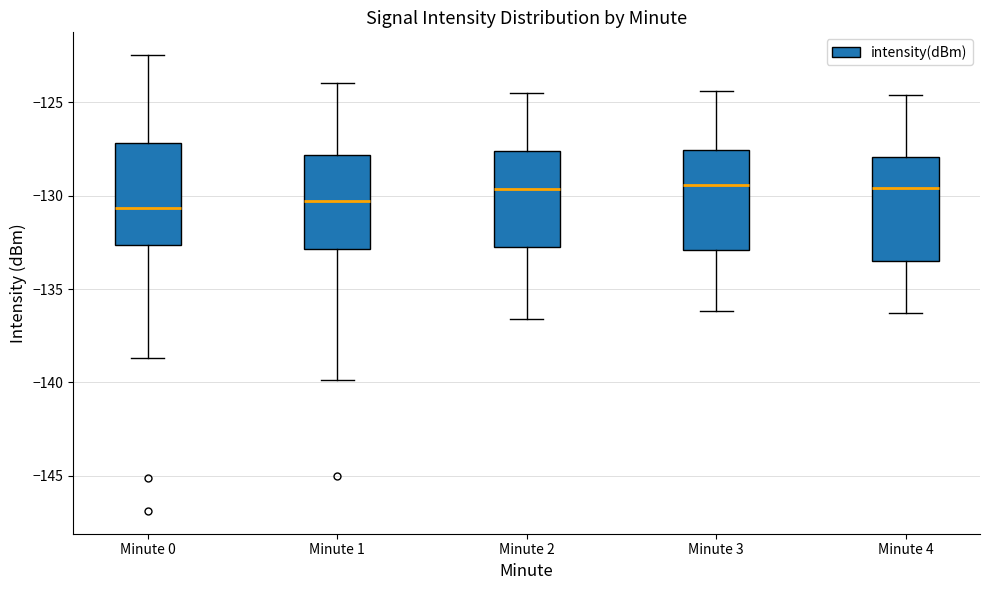

Where does the lower whisker of the box for Minute 0 end on the y-axis? The values are not printed on the chart, so give them approximately, as read against the axis.

-138.5